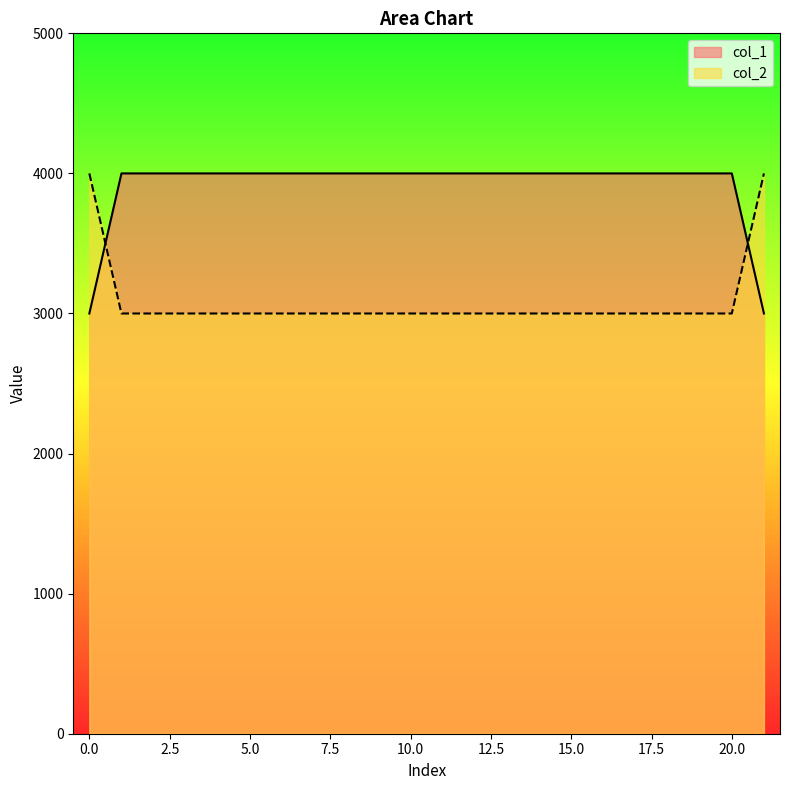

What is the minimum value shown in the chart?

3000